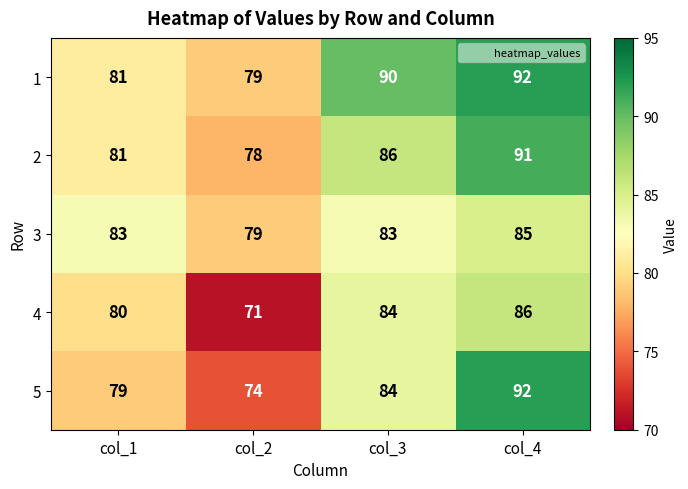

What is the difference between the maximum and minimum values in the 2 series?

13